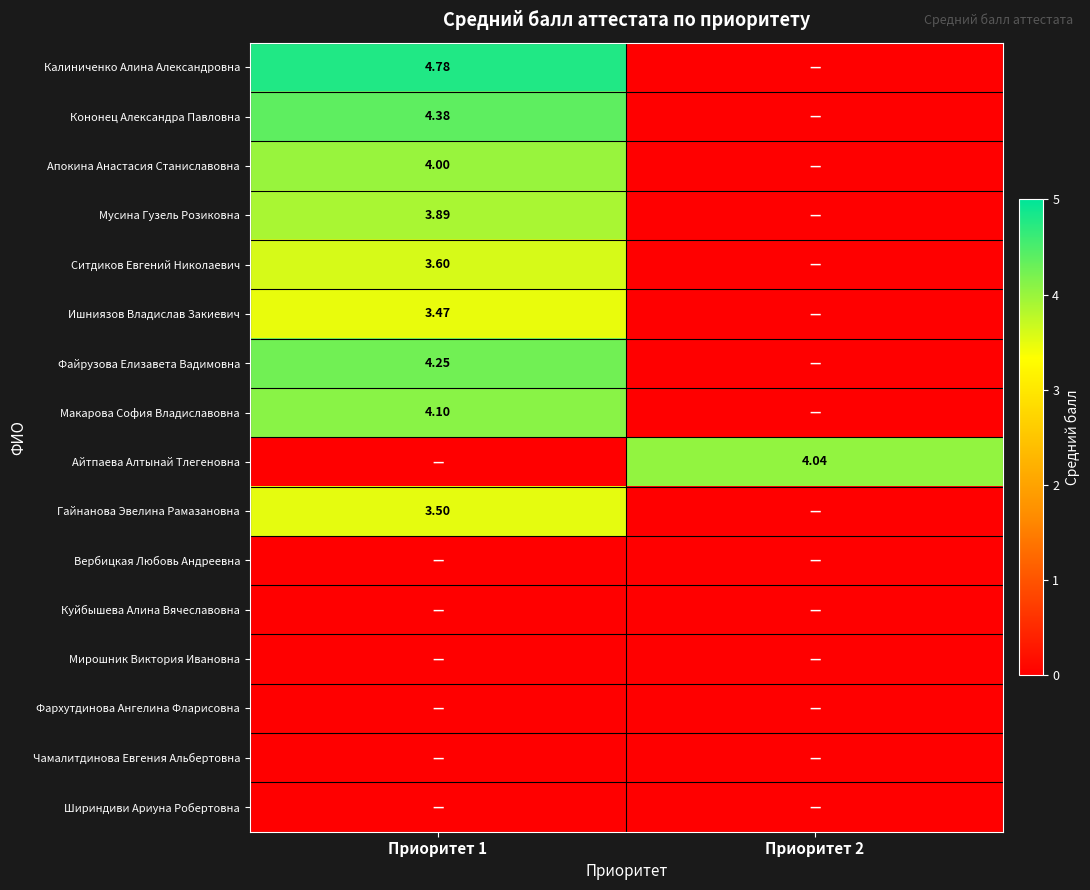

List the labels in order of Гайнанова Эвелина Рамазановна value, smallest first.

Приоритет 2, Приоритет 1